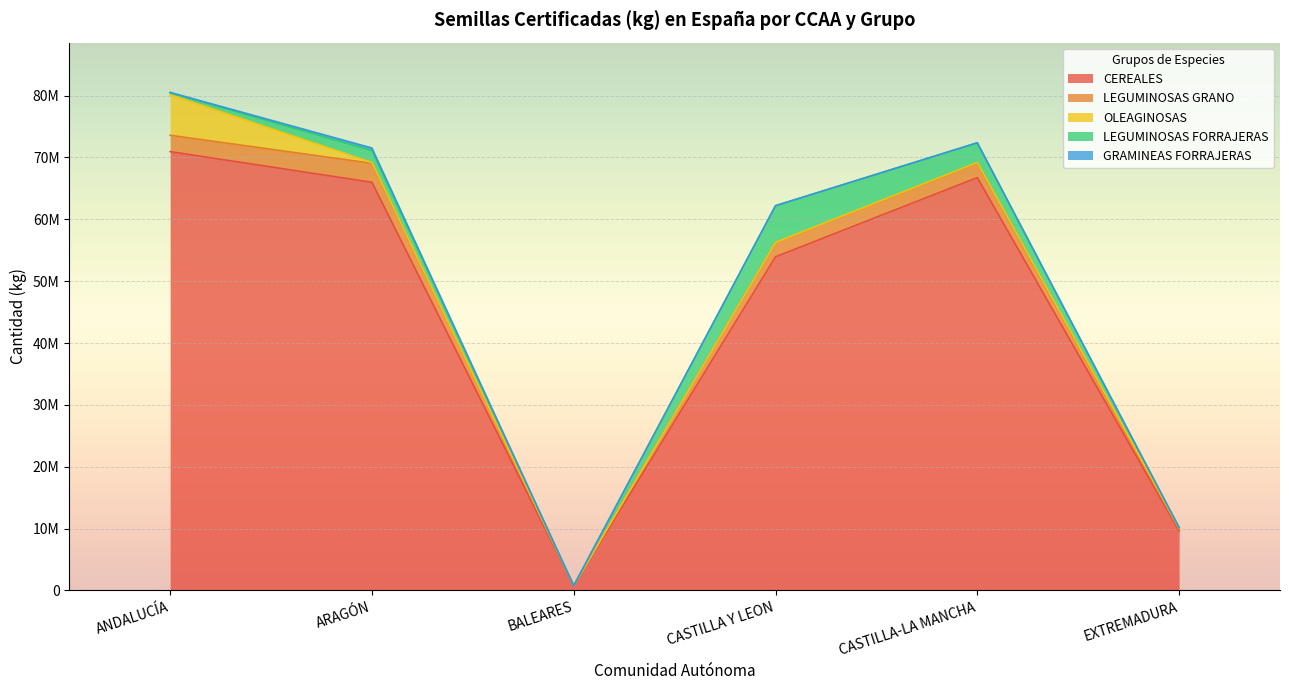

Rank the series at BALEARES from highest to lowest value.

CEREALES, LEGUMINOSAS GRANO, OLEAGINOSAS, LEGUMINOSAS FORRAJERAS, GRAMINEAS FORRAJERAS